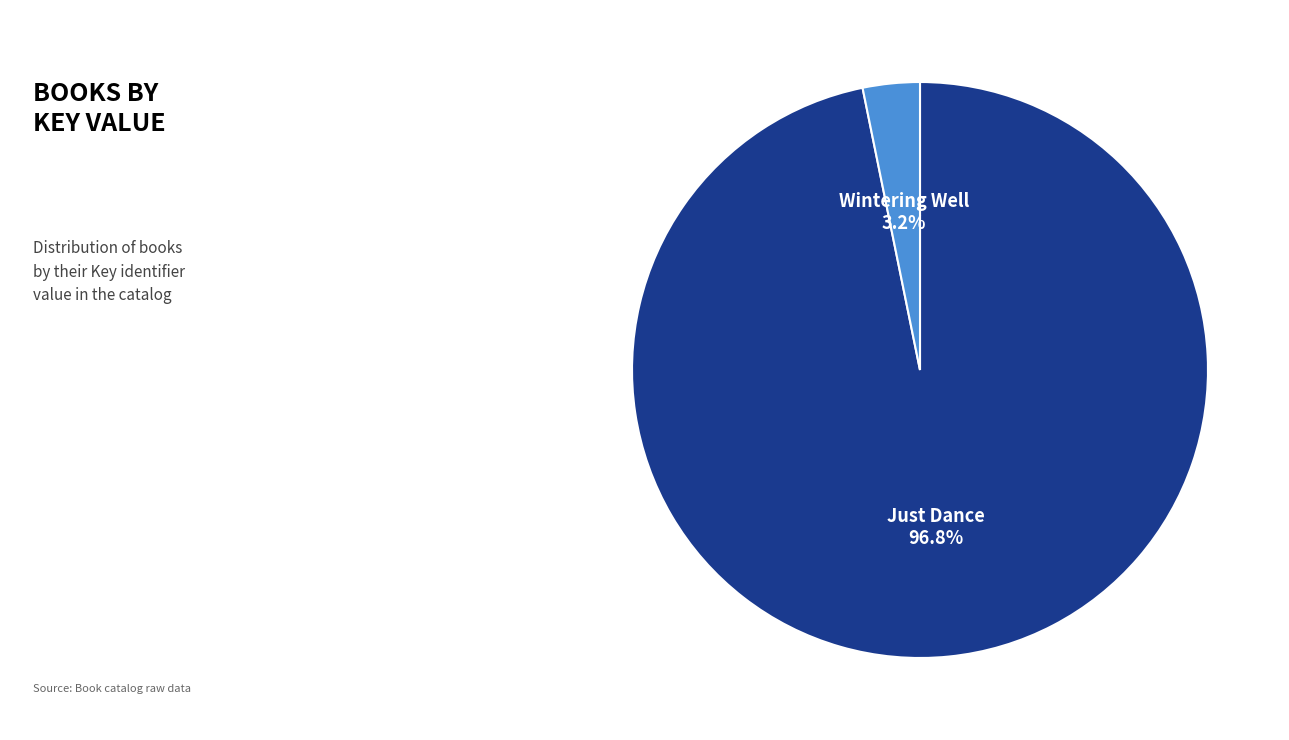

Does any single category account for the majority?

Yes